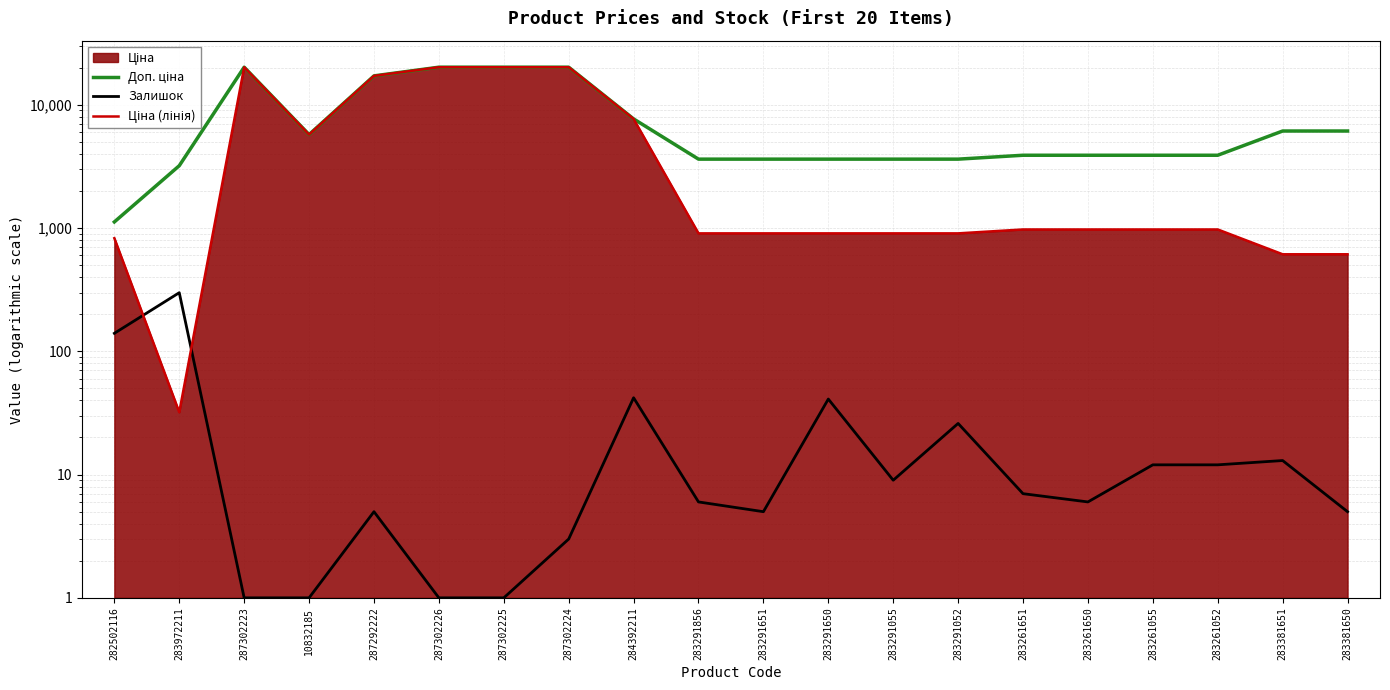

Read the Ціна (лінія) value at 283972211.

32.0